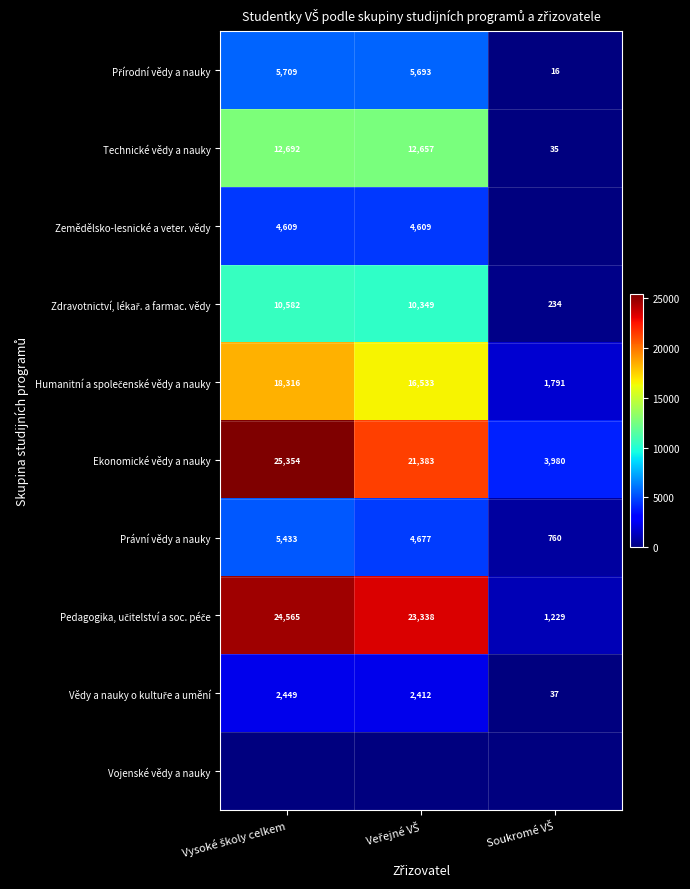

What is the minimum value for Technické vědy a nauky?

35